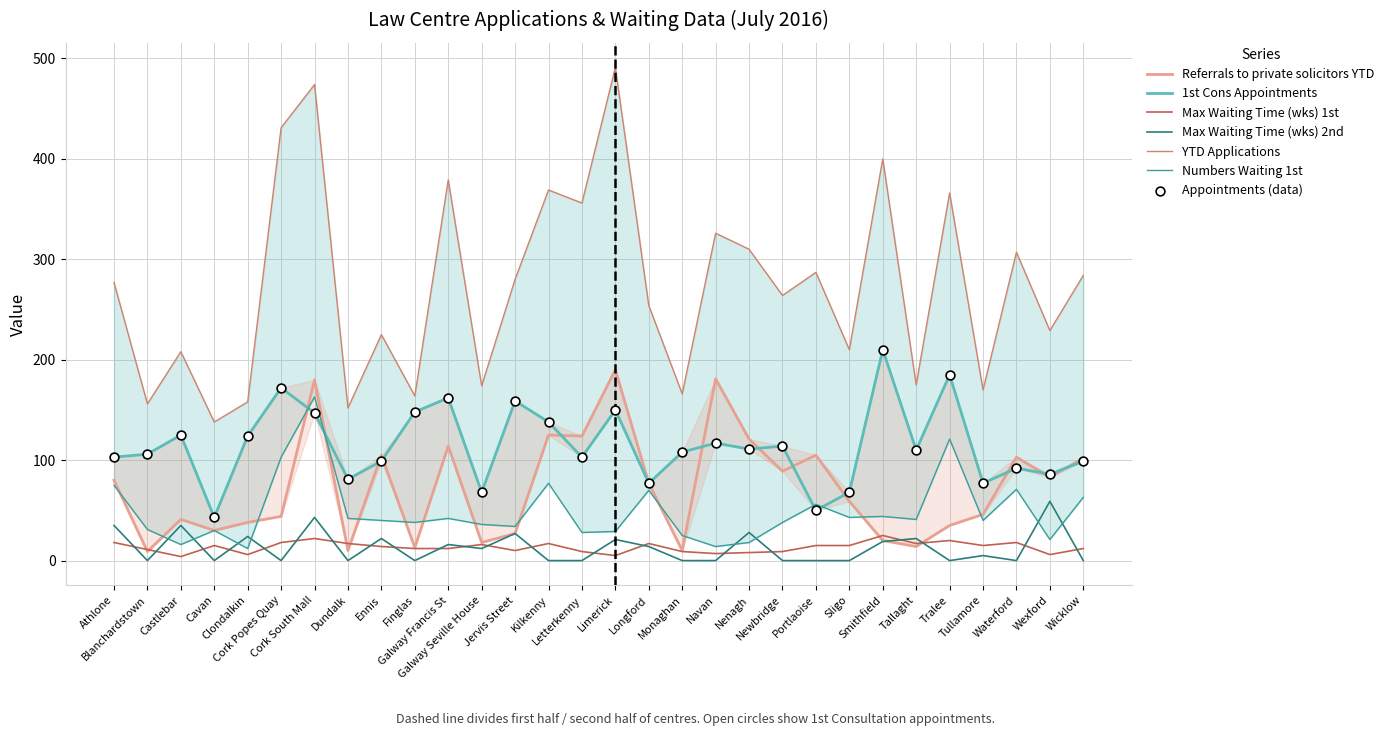

Which series contains the highest Y value?

YTD Applications